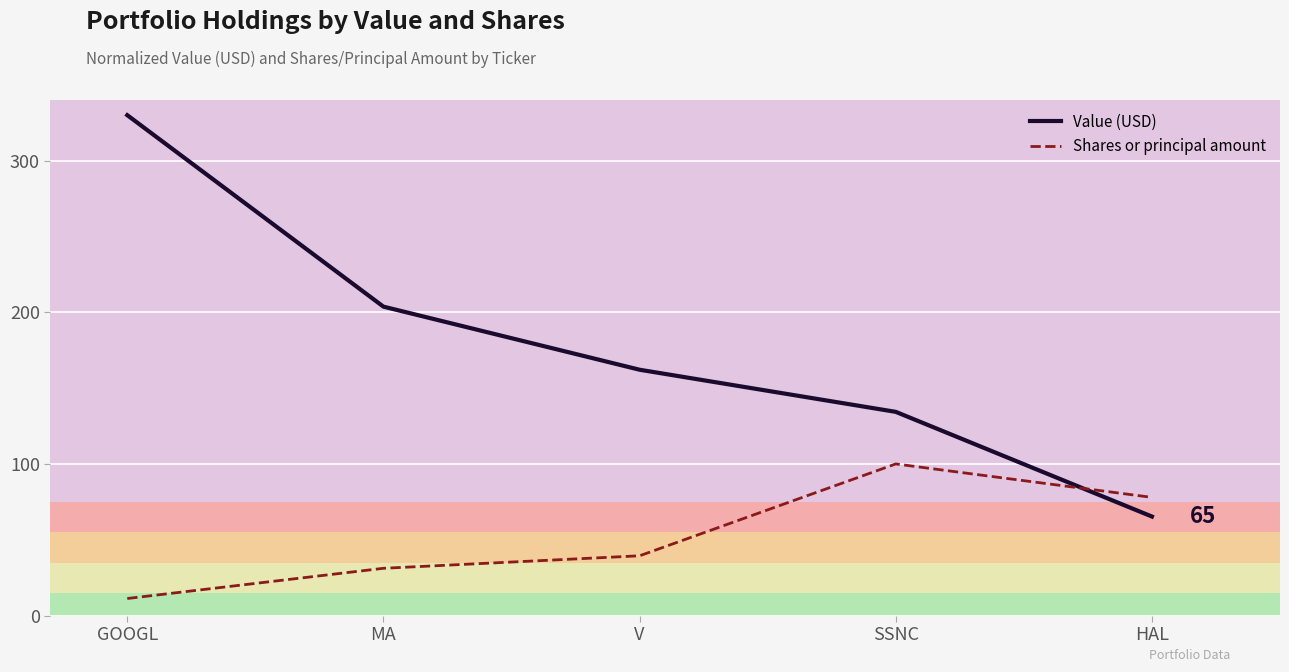

True or false: Shares or principal amount has more than 2 interior local peaks.

False